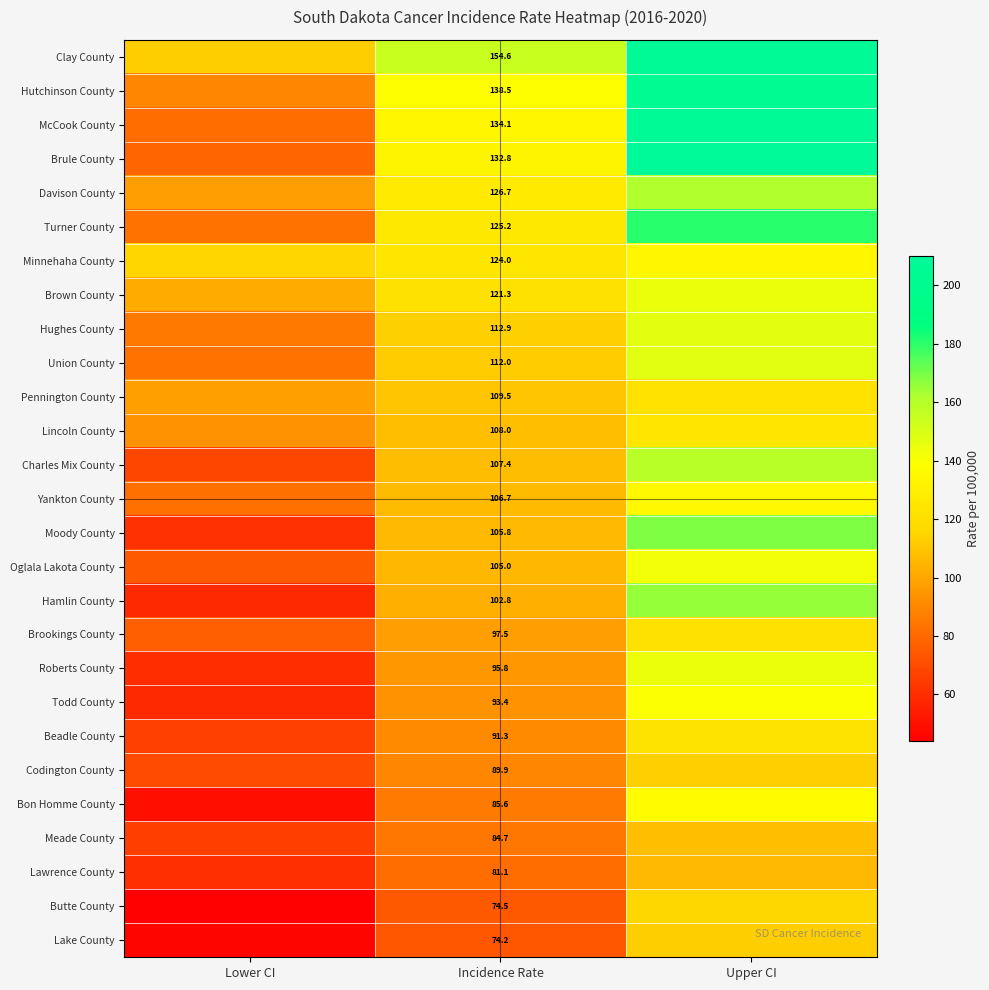

The value of Charles Mix County at Incidence Rate is 107.4. True or false?

True